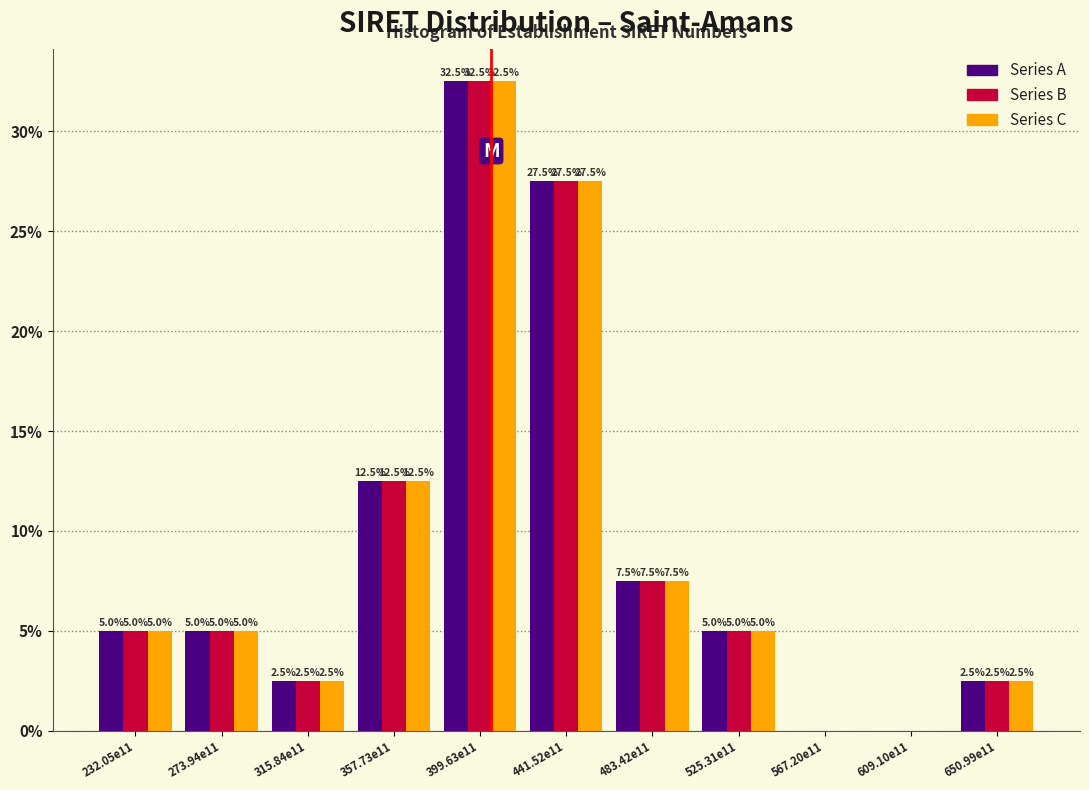

What is the sum of all Series B values?

100.0